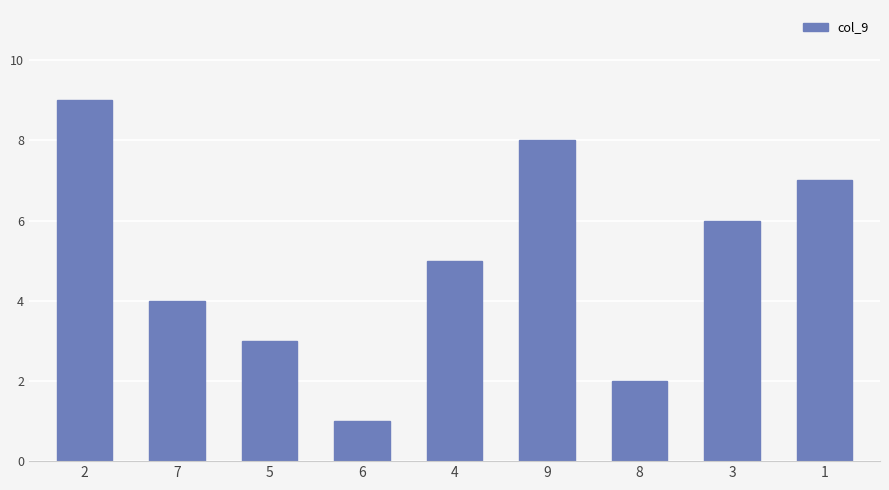

The value at 8 is 2. True or false?

True